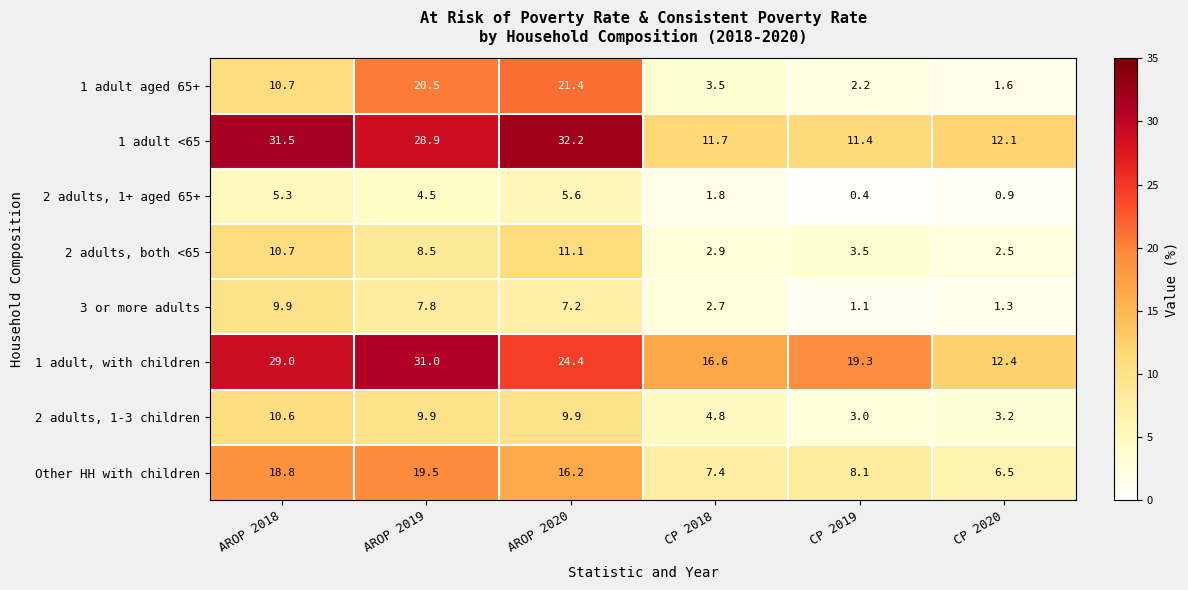

List the series in order of their peak value, lowest first.

2 adults, 1+ aged 65+, 3 or more adults, 2 adults, 1-3 children, 2 adults, both <65, Other HH with children, 1 adult aged 65+, 1 adult, with children, 1 adult <65